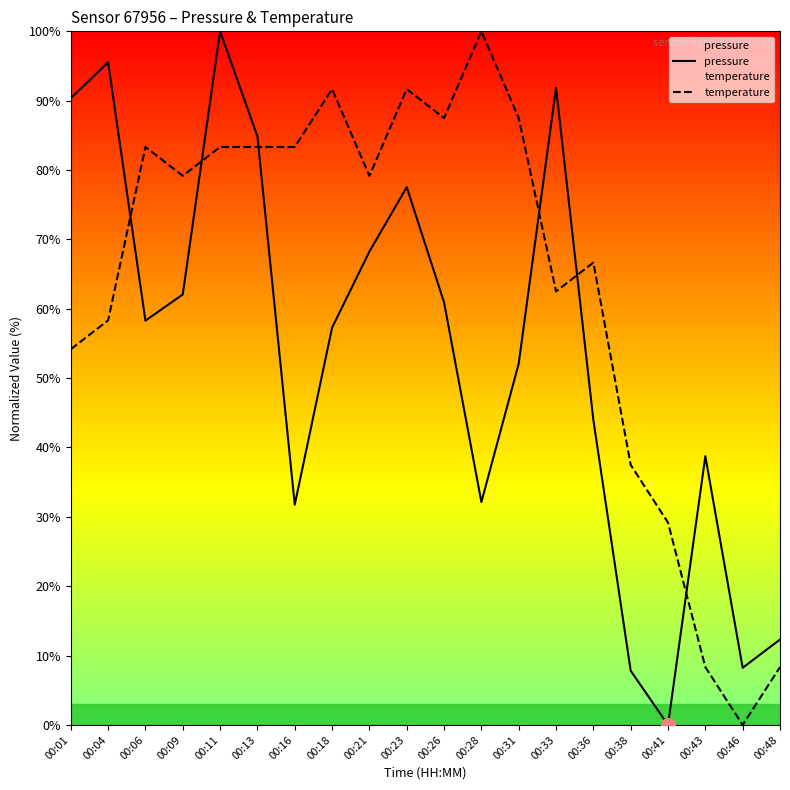

What is the value of the pressure point at the 19th from the left?

8.2